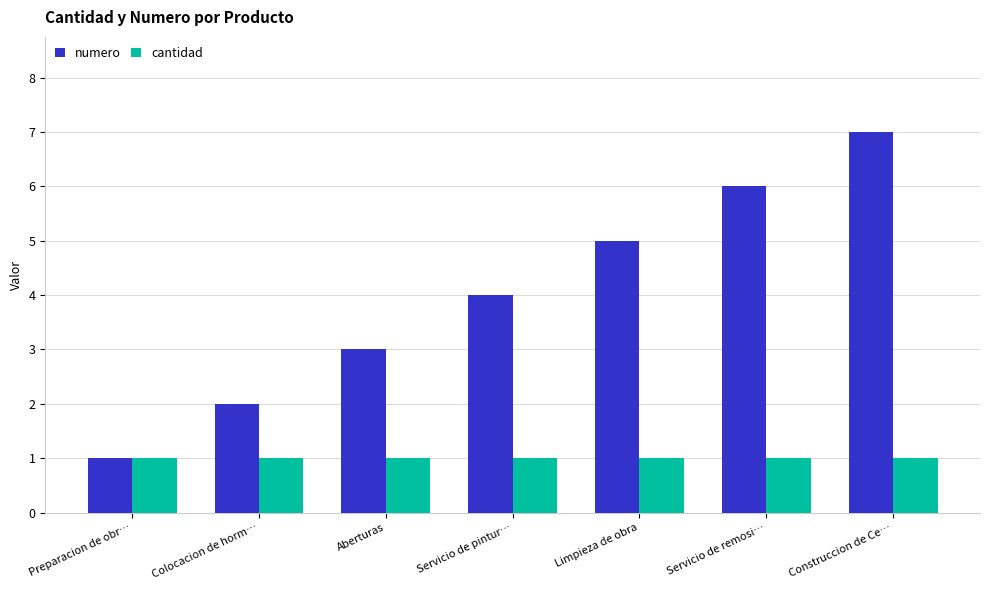

What are all the series names shown in the legend?

numero, cantidad